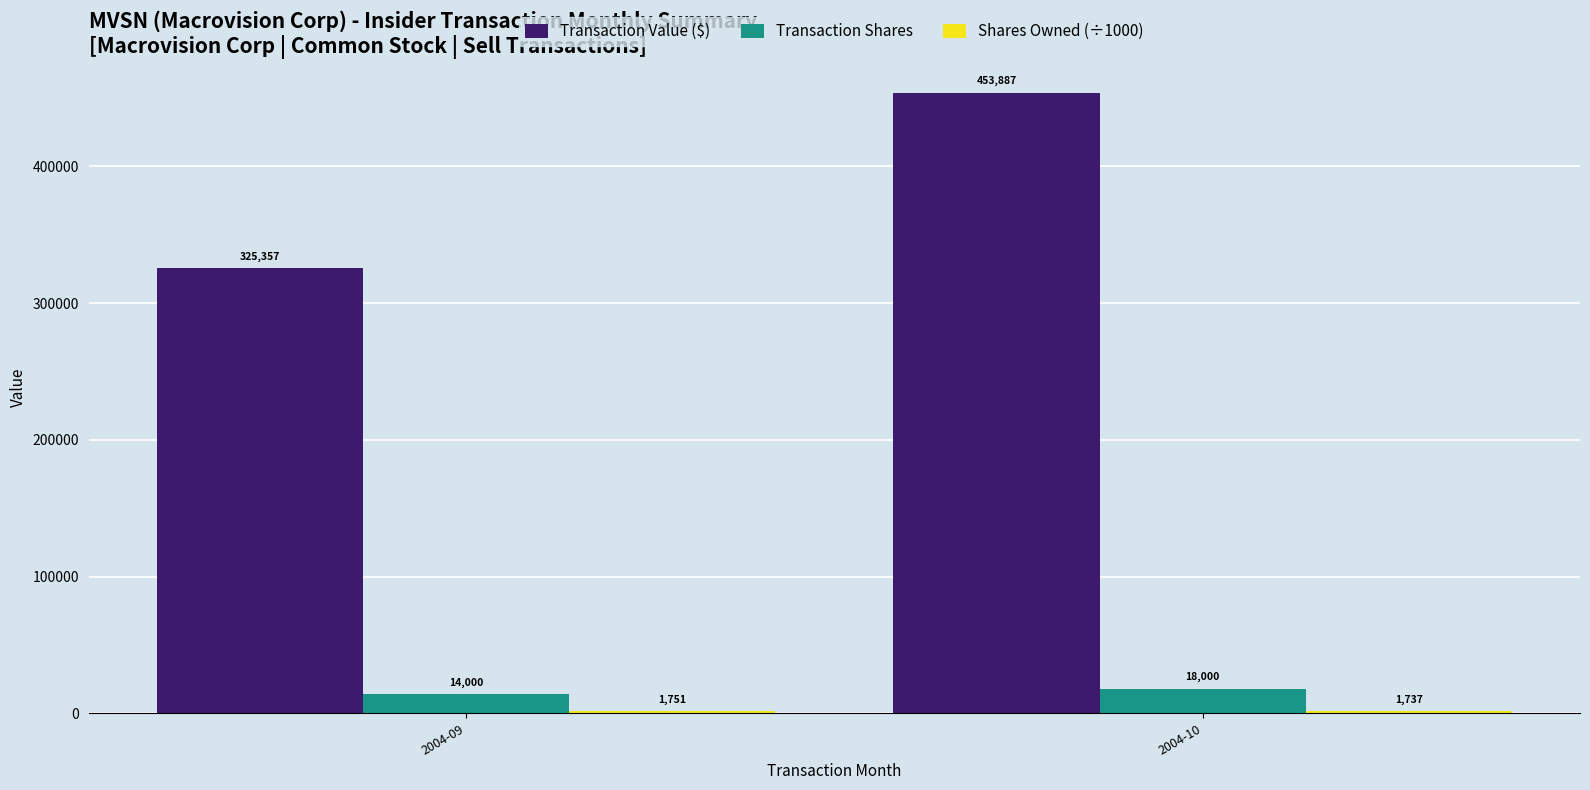

Between 2004-09 and 2004-10, which series saw the biggest shift?

Transaction Value ($)